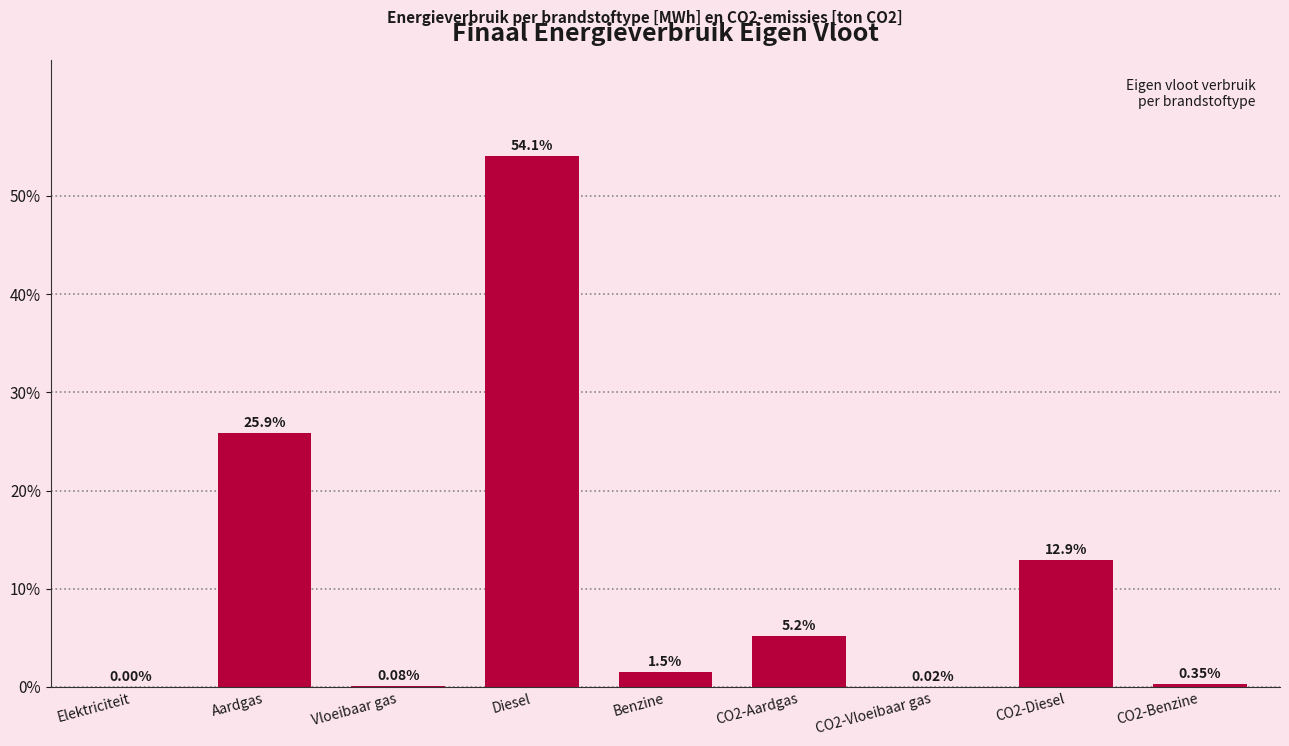

Between Diesel and Aardgas, which is larger?

Diesel